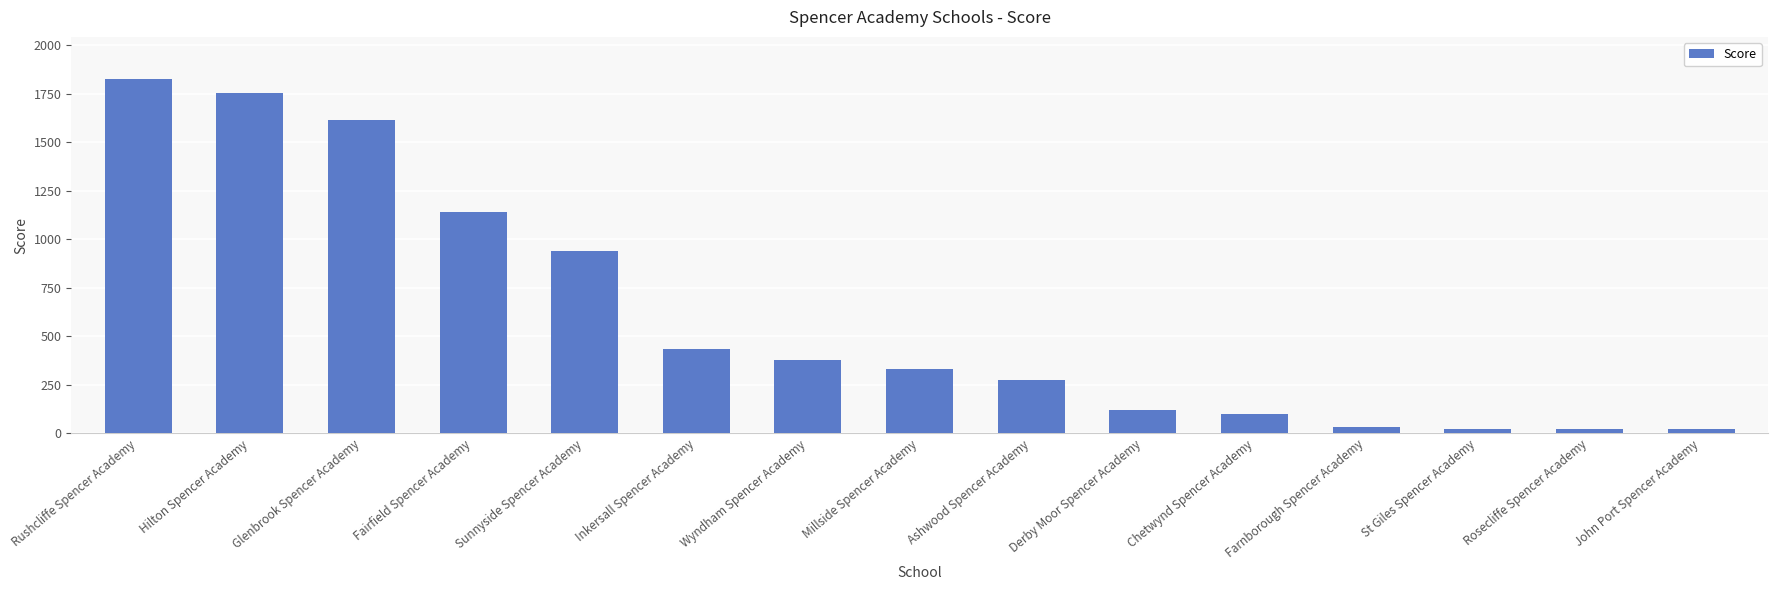

The value at Derby Moor Spencer Academy is 120. True or false?

True